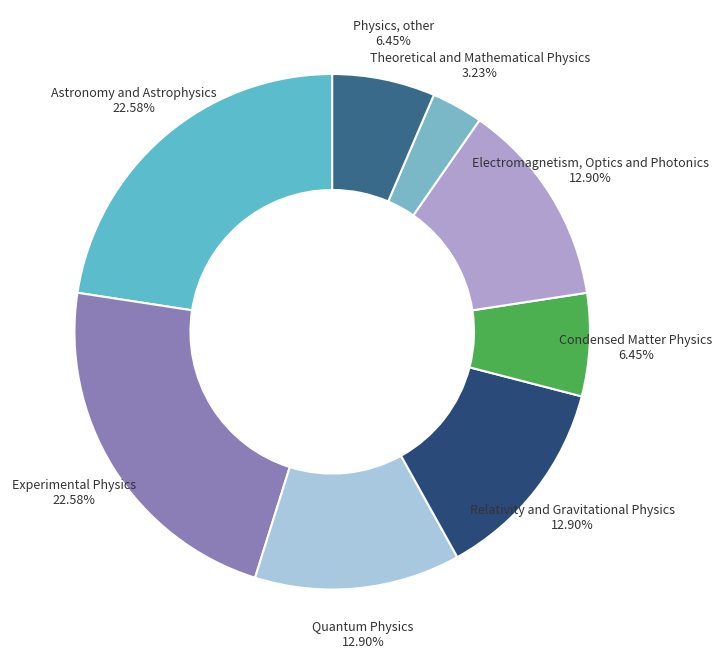

Rank the categories by value from lowest to highest.

Theoretical and Mathematical Physics, Condensed Matter Physics, Physics, other, Quantum Physics, Relativity and Gravitational Physics, Electromagnetism, Optics and Photonics, Astronomy and Astrophysics, Experimental Physics